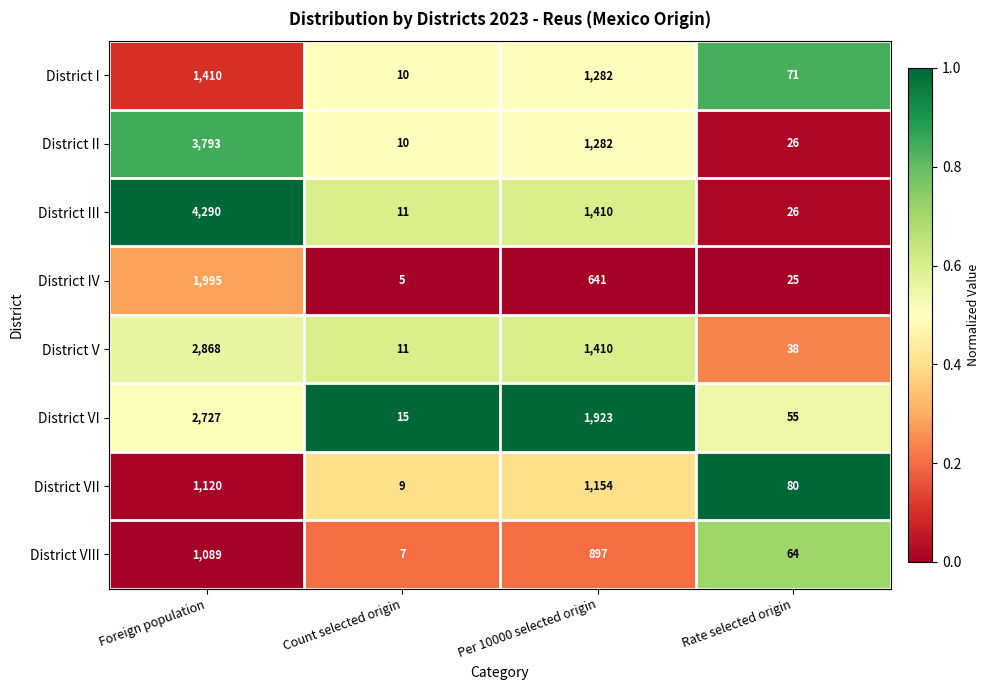

At which category does the chart reach its peak across all series?

Foreign population